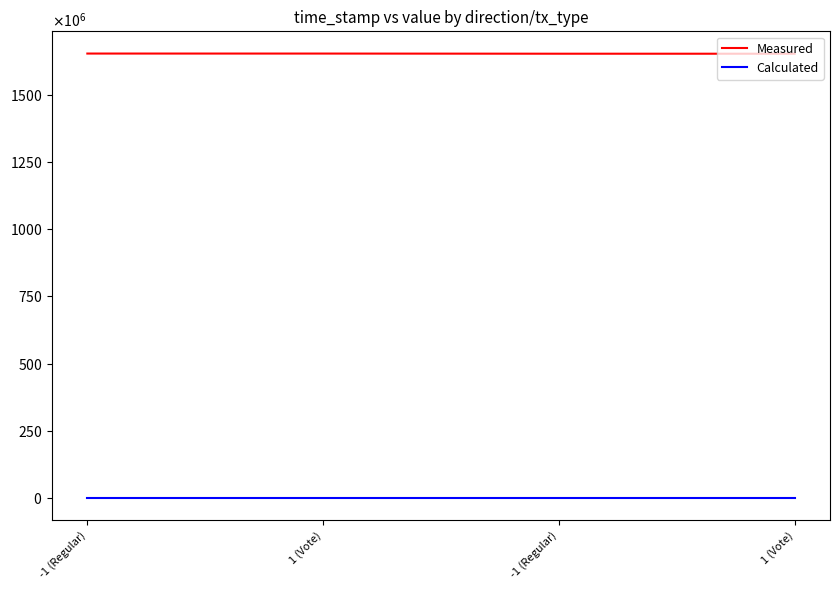

What are all the series names shown in the legend?

Measured, Calculated